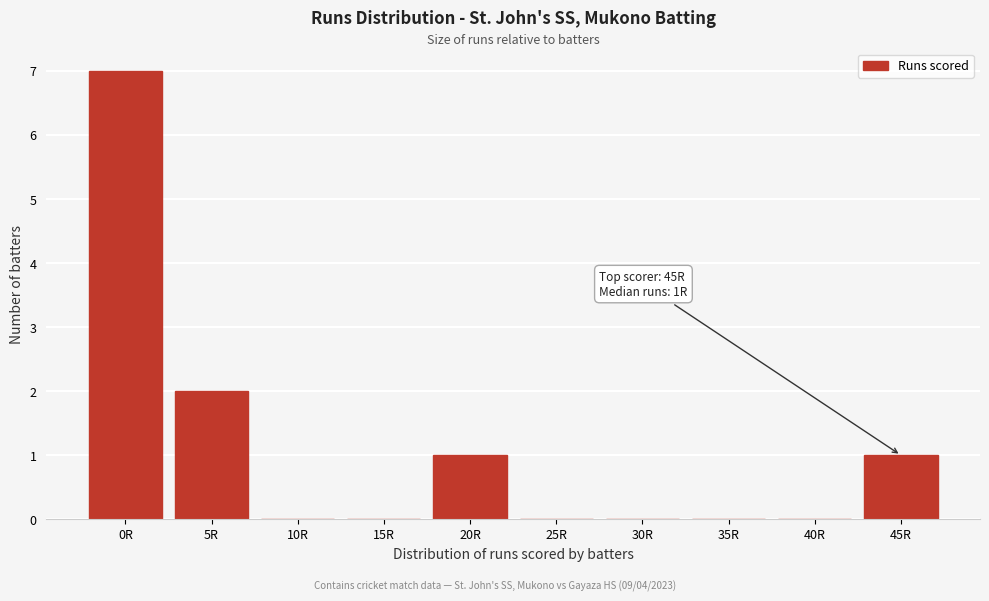

Reading left to right, list all the values displayed in this chart.

0R=7	5R=2	10R=0	15R=0	20R=1	25R=0	30R=0	35R=0	40R=0	45R=1